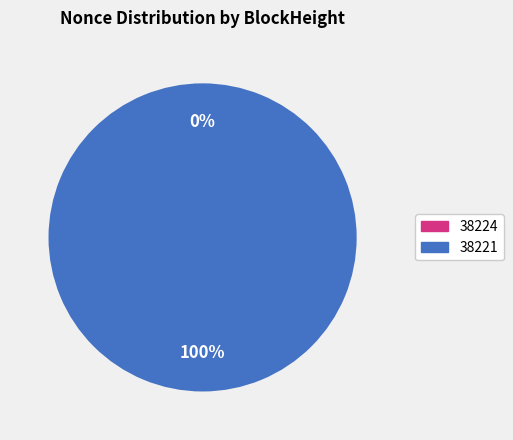

Which category has the smallest portion of the pie?

38224